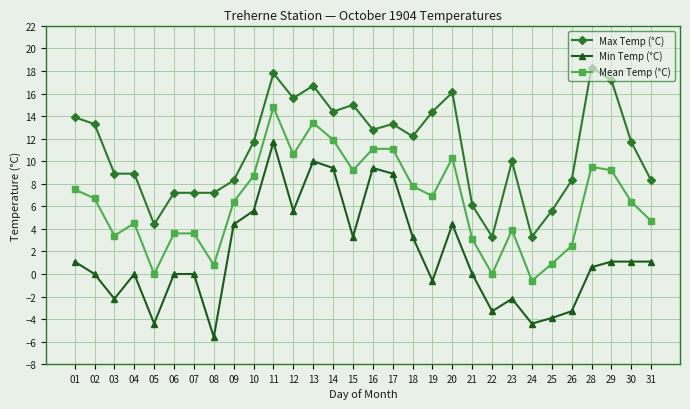

How many data points in Min Temp (°C) are above 1?

15